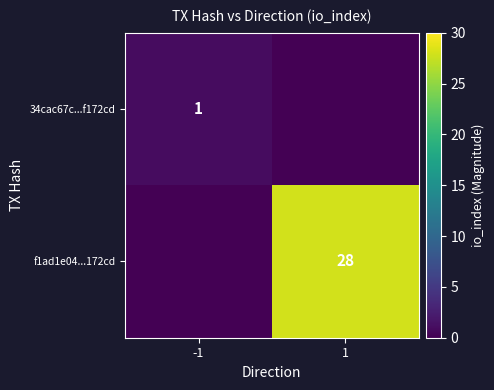

The value of 34cac67c...f172cd at -1 is 1. True or false?

True